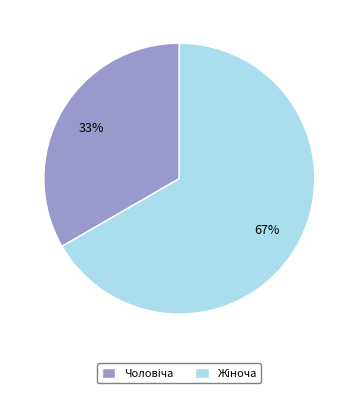

To the nearest percent, what is the average slice percentage?

50%